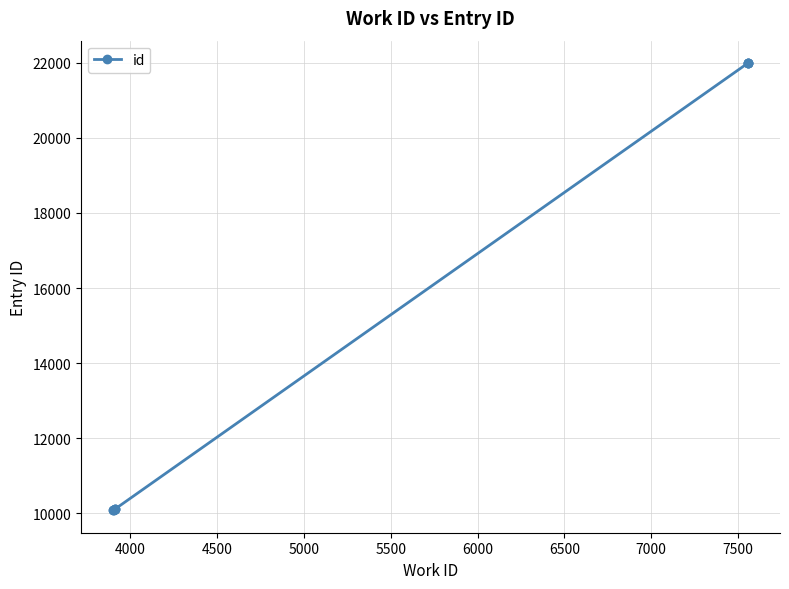

How many data points are less than 10111?

5